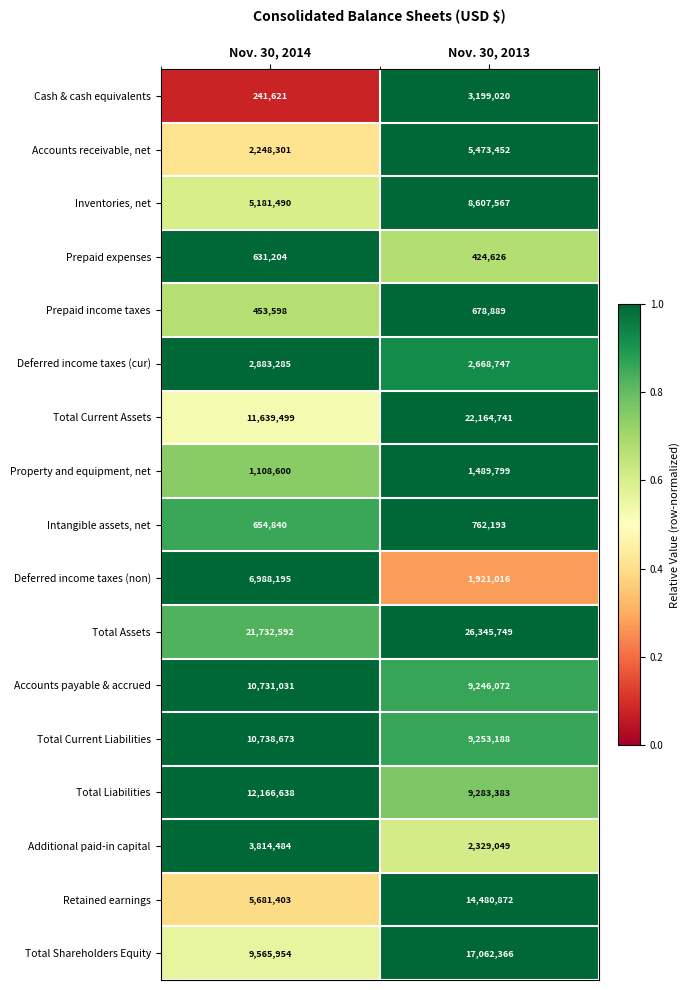

Where is Cash & cash equivalents nearest to the value 1720320?

Nov. 30, 2014